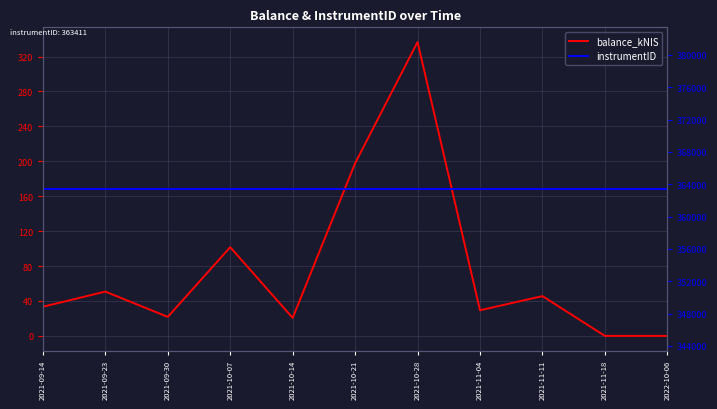

Reading left to right, extract all data points from this chart.

balance_kNIS: 2021-09-14=33.4	2021-09-23=50.7	2021-09-30=21.8	2021-10-07=101.6	2021-10-14=20.6	2021-10-21=197.7	2021-10-28=336.6	2021-11-04=29.4	2021-11-11=45.6	2021-11-18=0.0	2022-10-06=0.0
instrumentID: 2021-09-14=363411.0	2021-09-23=363411.0	2021-09-30=363411.0	2021-10-07=363411.0	2021-10-14=363411.0	2021-10-21=363411.0	2021-10-28=363411.0	2021-11-04=363411.0	2021-11-11=363411.0	2021-11-18=363411.0	2022-10-06=363411.0